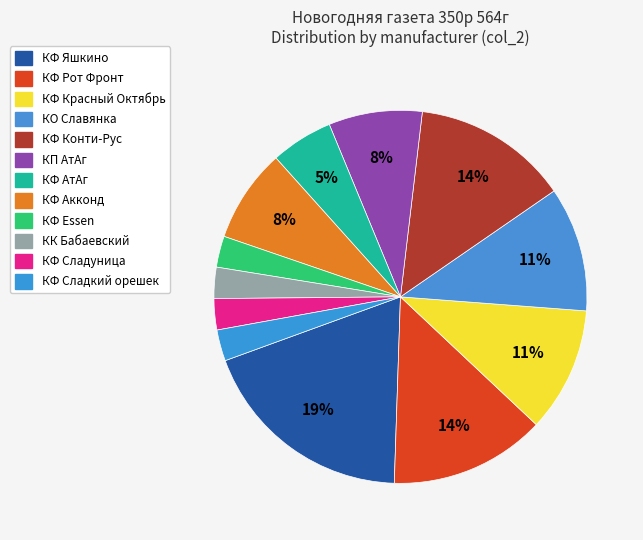

What percentage is the КК Бабаевский slice, to the nearest percent?

3%